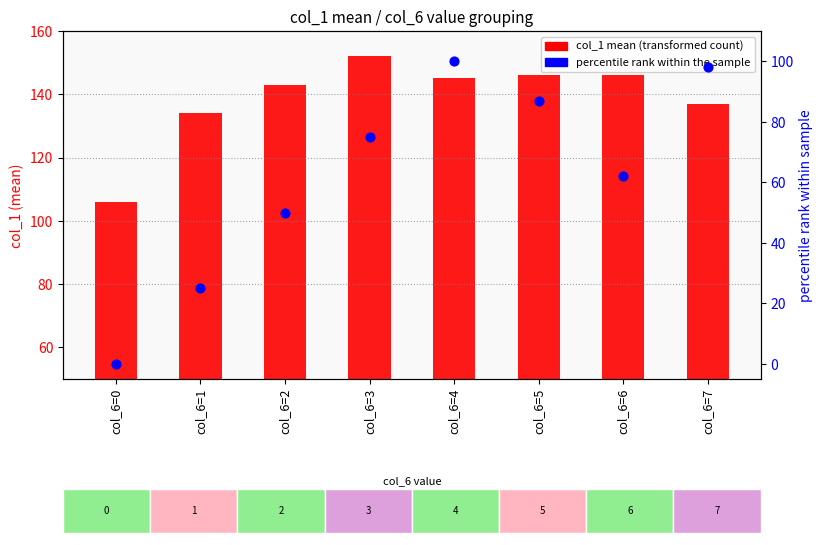

Which series has the largest total across all categories?

col_1 mean (transformed count)